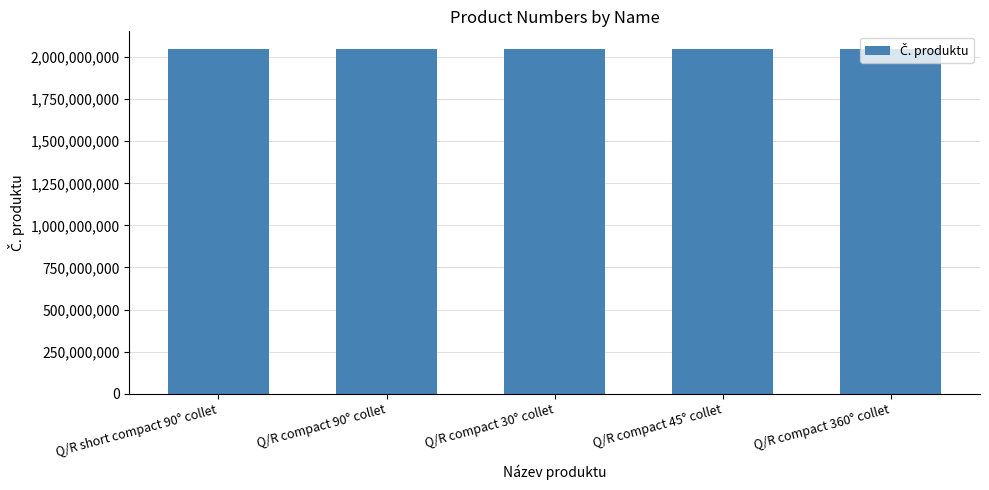

True or false: the data shows 1036458082 at Q/R compact 45° collet.

False